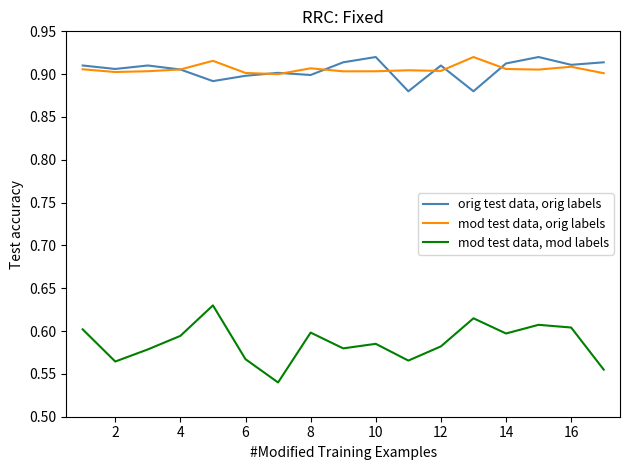

True or false: mod test data, mod labels and orig test data, orig labels intersect in this chart.

False